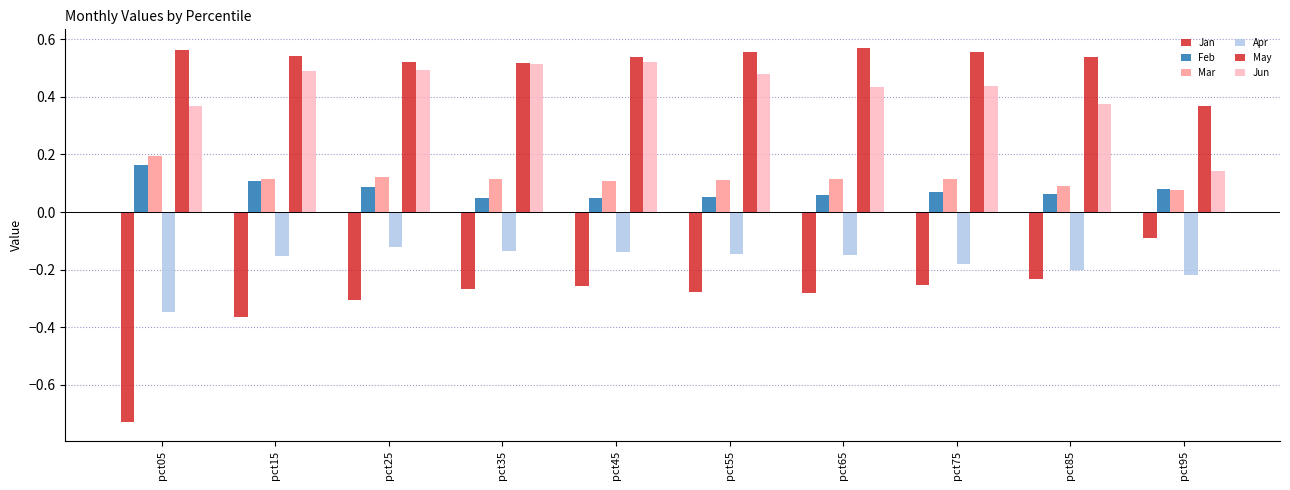

Count the number of categories in the chart.

10